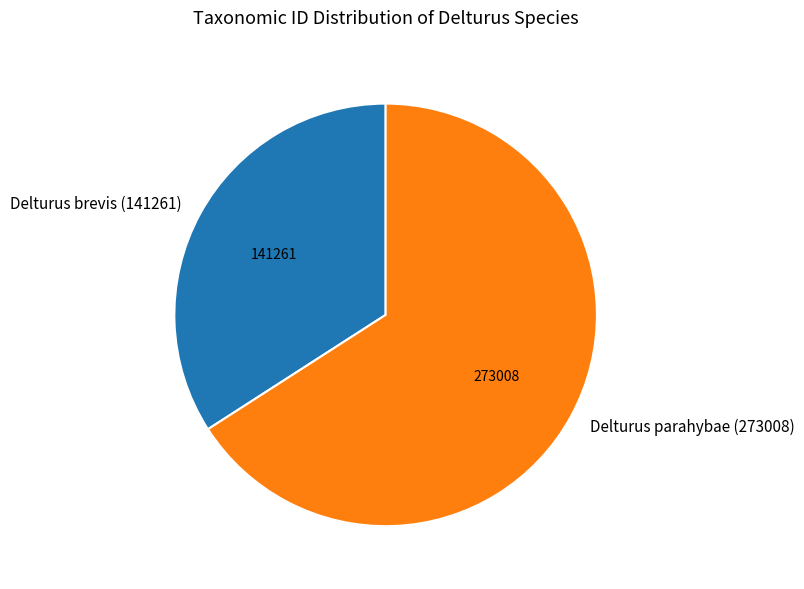

True or false: Delturus parahybae (273008) accounts for 66% of the total.

True